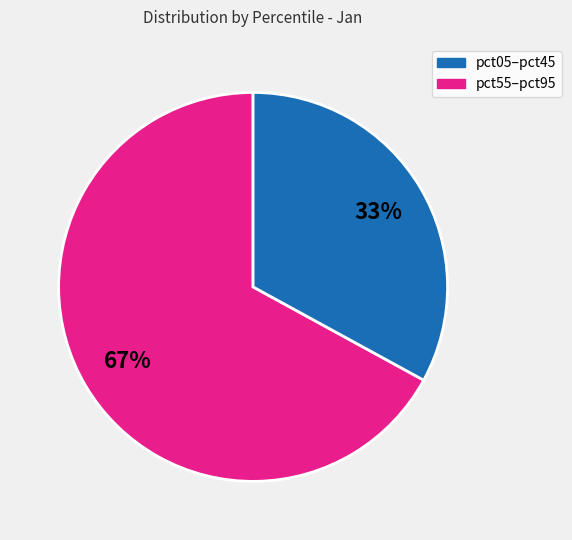

How many segments does this pie chart have?

2